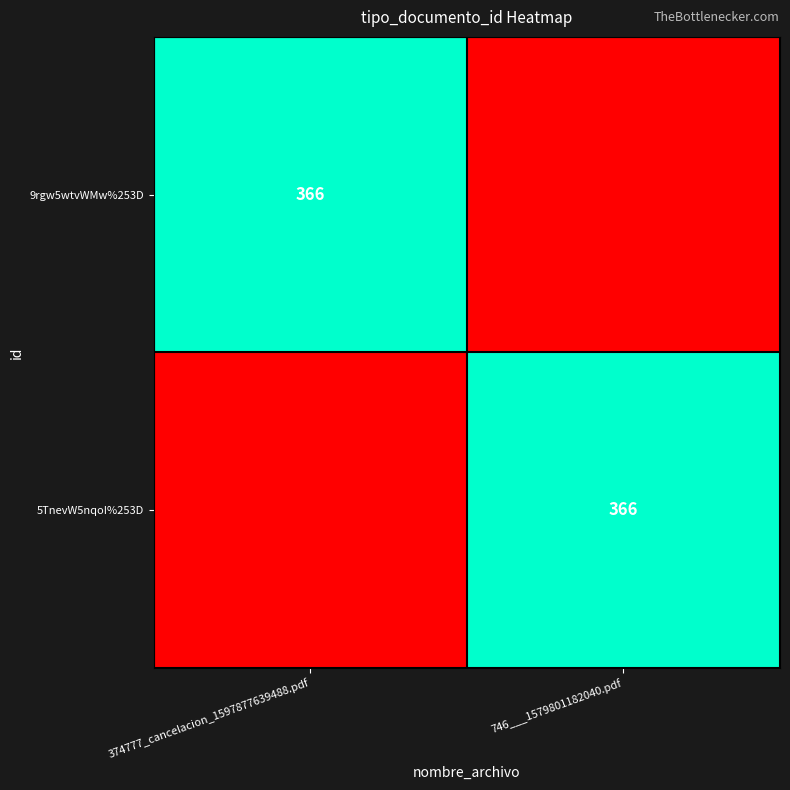

Is it true that 5TnevW5nqoI%253D equals 575 at 746___1579801182040.pdf?

False